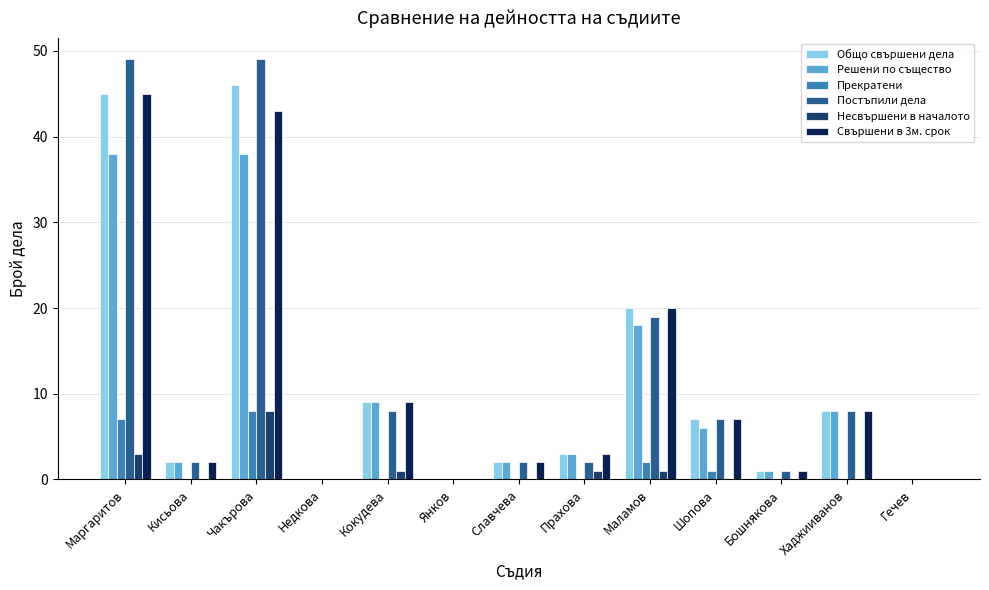

Is the value of Постъпили дела at Славчева greater than the value of Несвършени в началото at Кисьова?

Yes